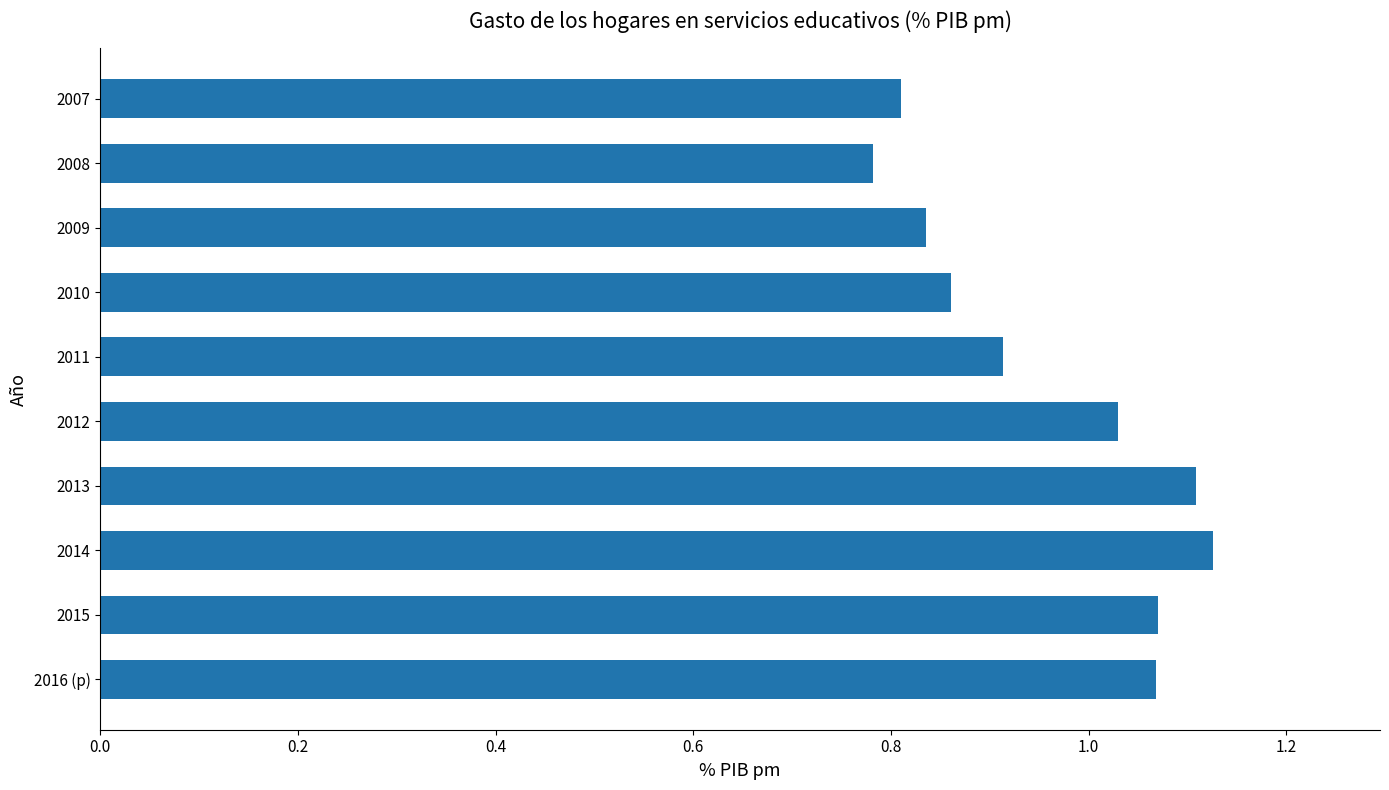

What is the label of the 8th bar from the top?

2014